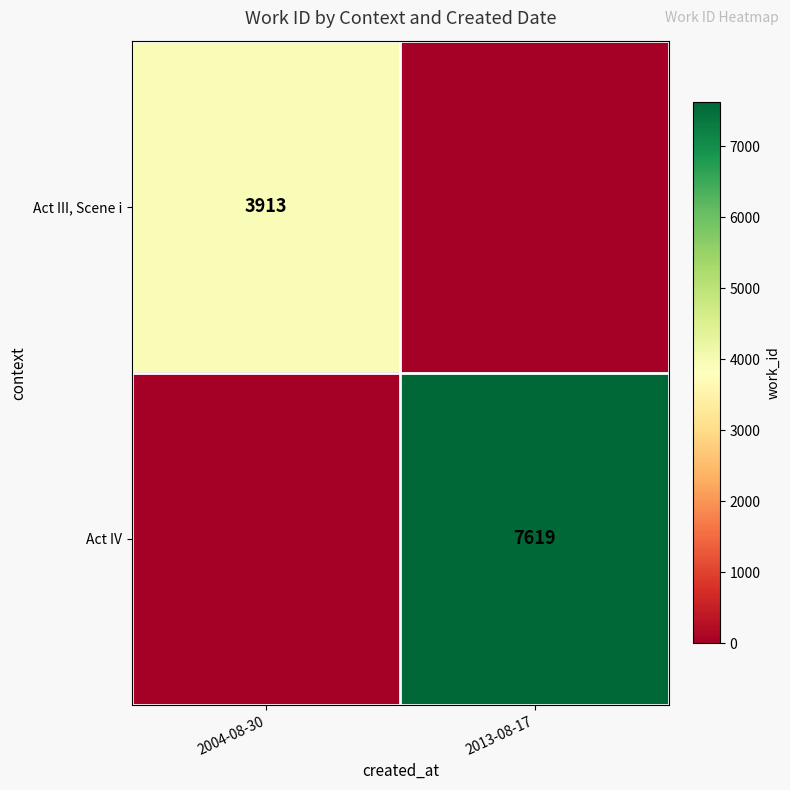

The Act IV series shows 7619 at 2013-08-17. True or false?

True